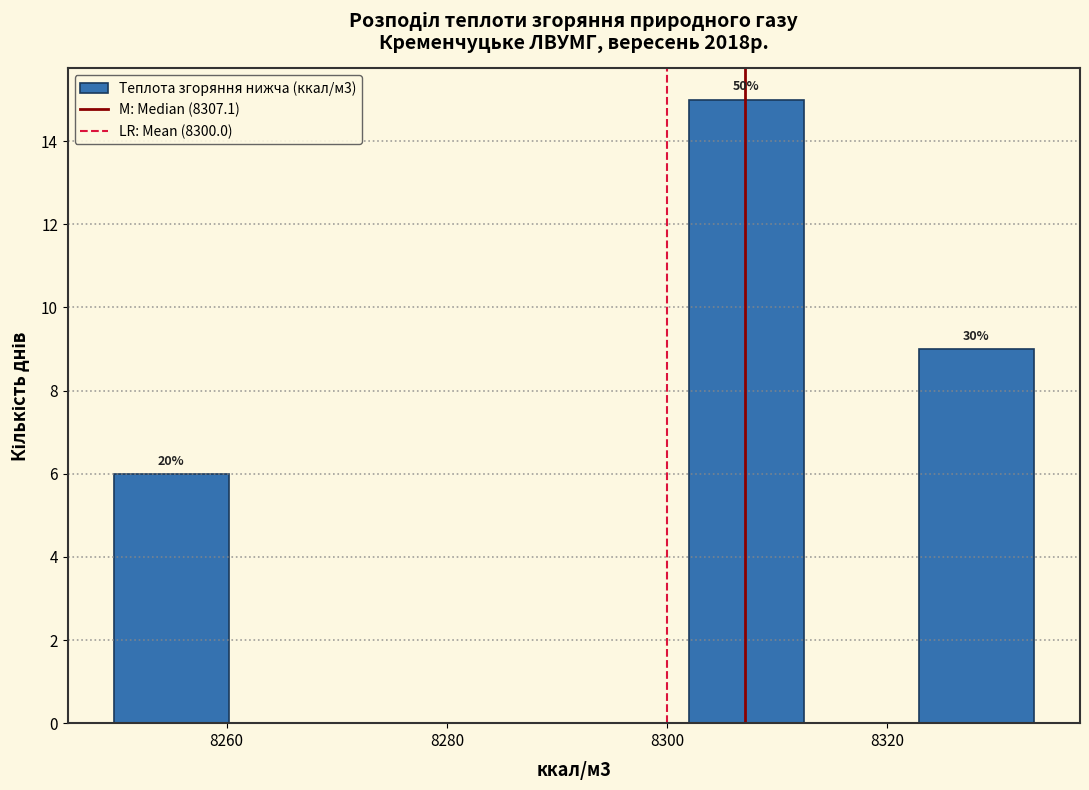

Over which range of the x-axis is the bar tallest?

8302 to 8312